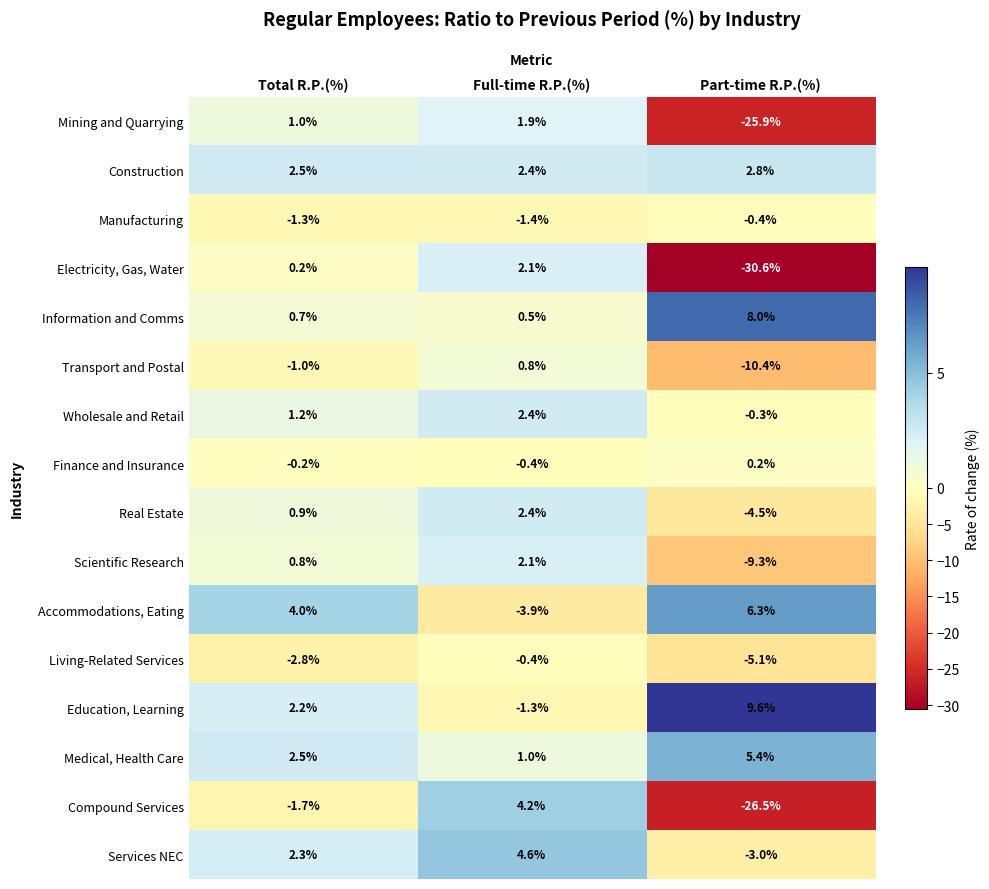

At which label does Finance and Insurance first exceed 0?

Part-time R.P.(%)